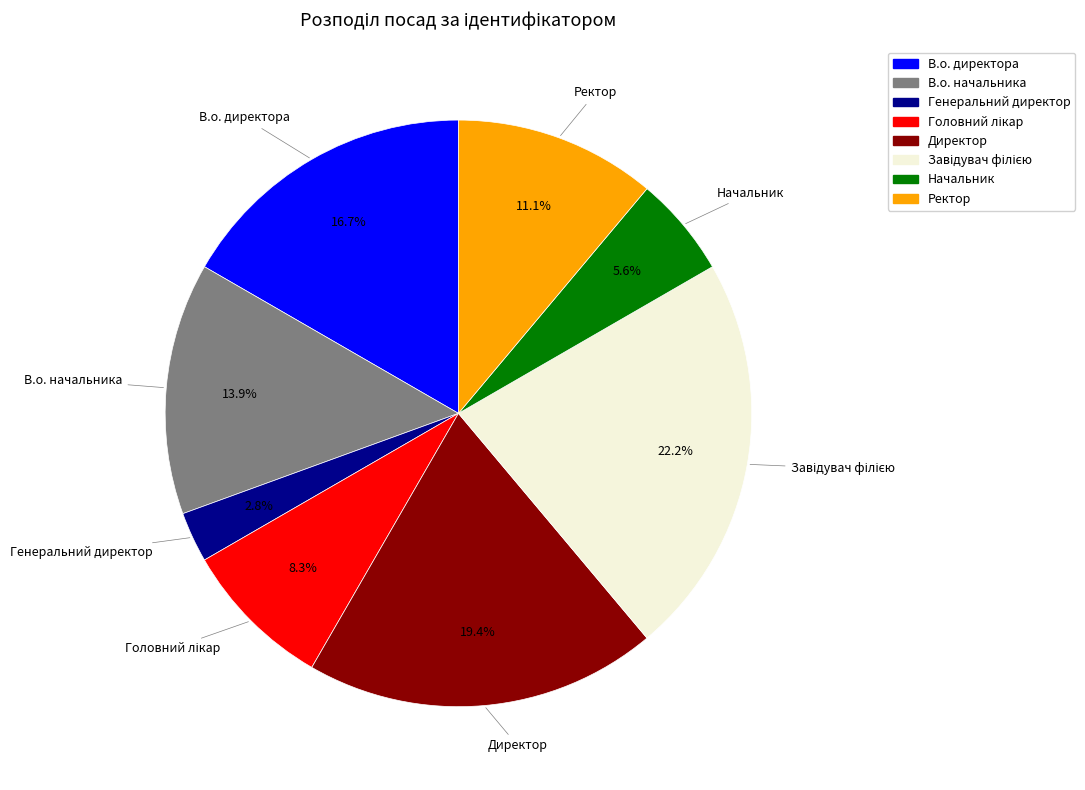

To the nearest percent, what is the difference between the largest and smallest slice percentages?

19%